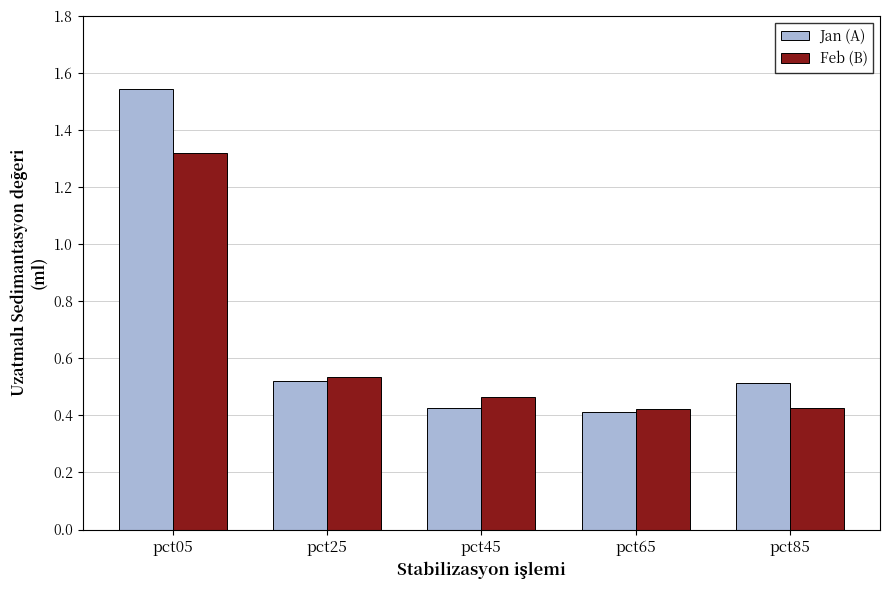

Which series has the widest spread of values?

Jan (A)